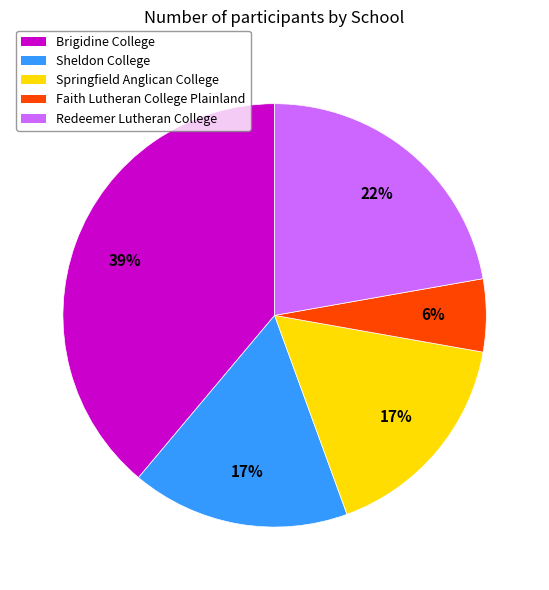

Which has a higher value, Redeemer Lutheran College or Springfield Anglican College?

Redeemer Lutheran College